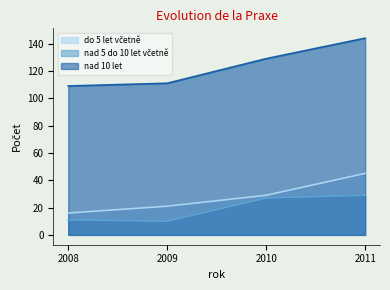

List the labels in order of nad 10 let value, smallest first.

2008, 2009, 2010, 2011